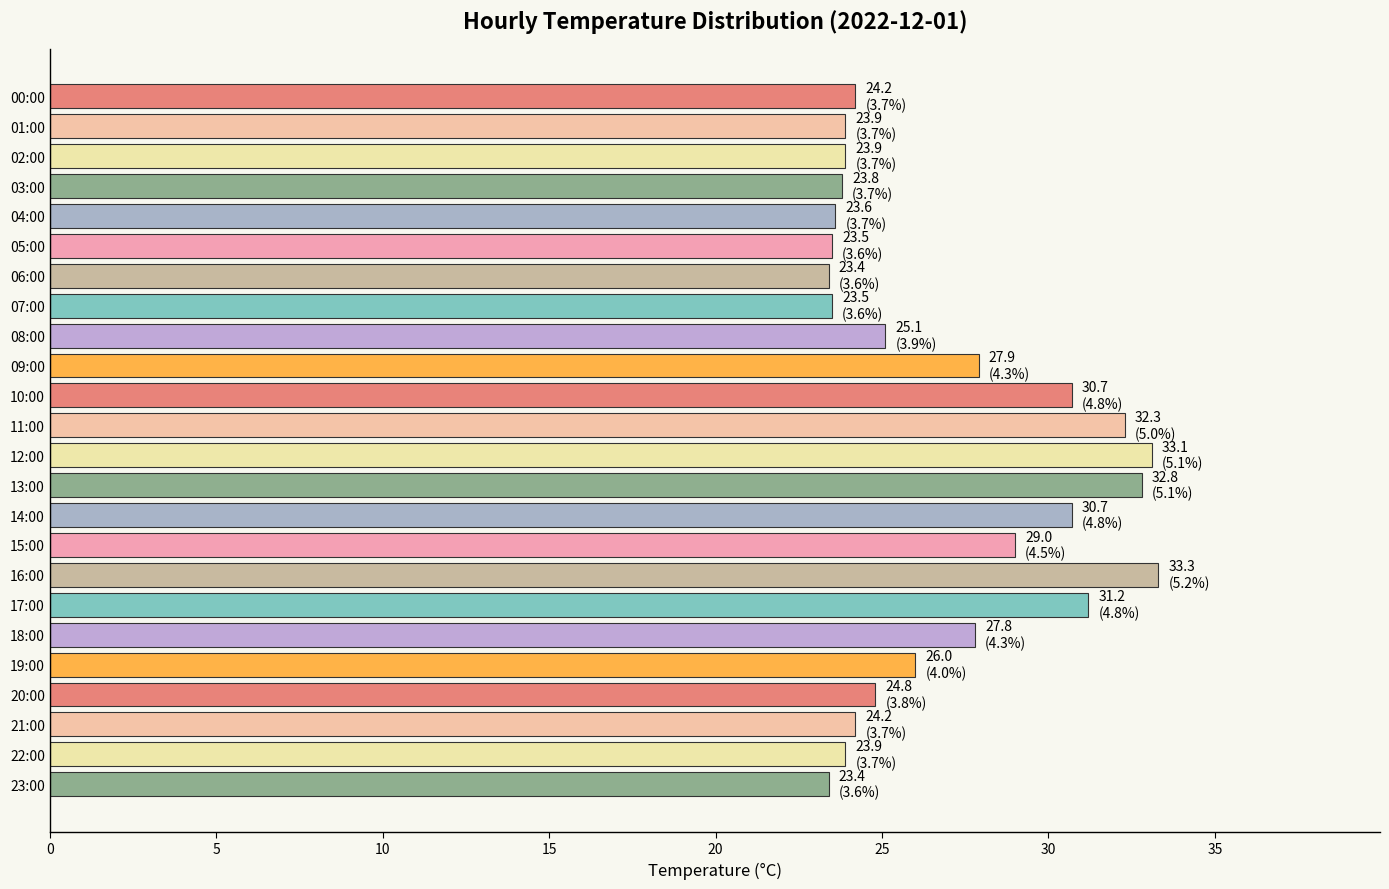

Approximately how many times larger is the value at 01:00 compared to 11:00?

0.7